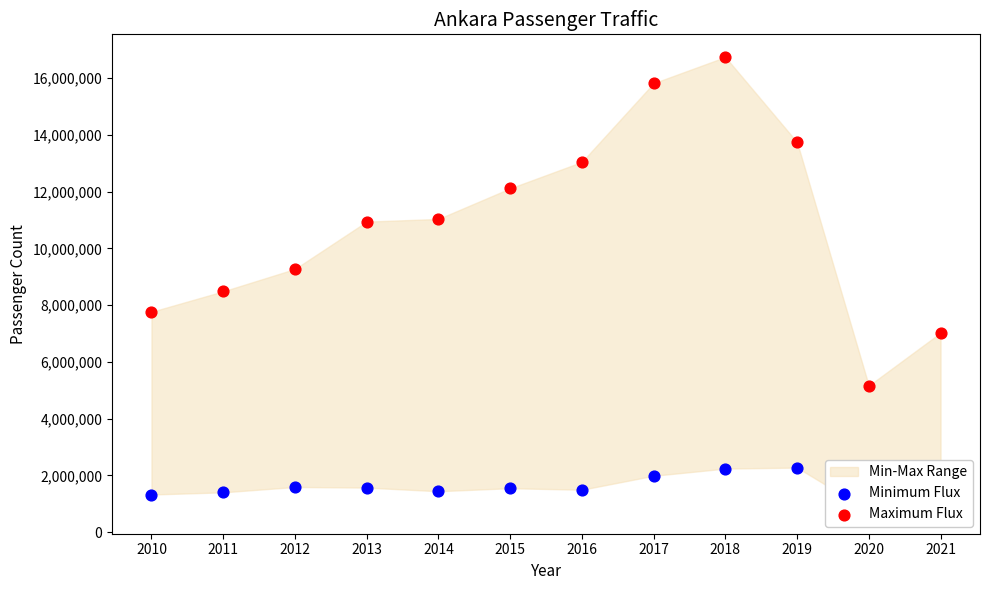

Which series reaches the maximum Y coordinate?

Maximum Flux